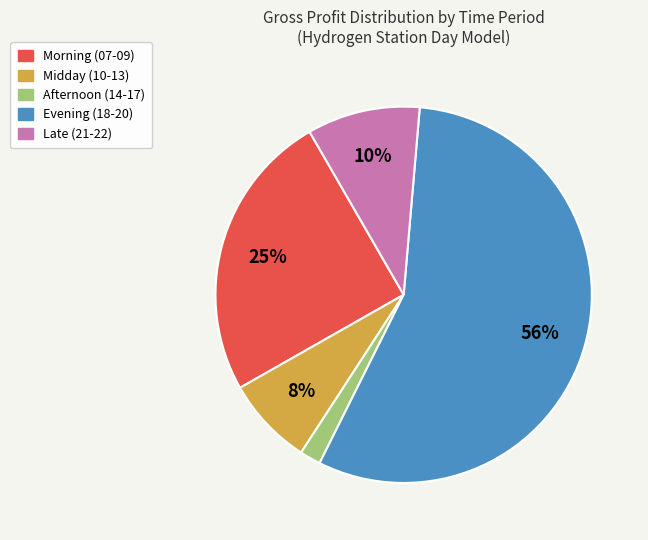

To the nearest percent, what is the average slice percentage?

20%